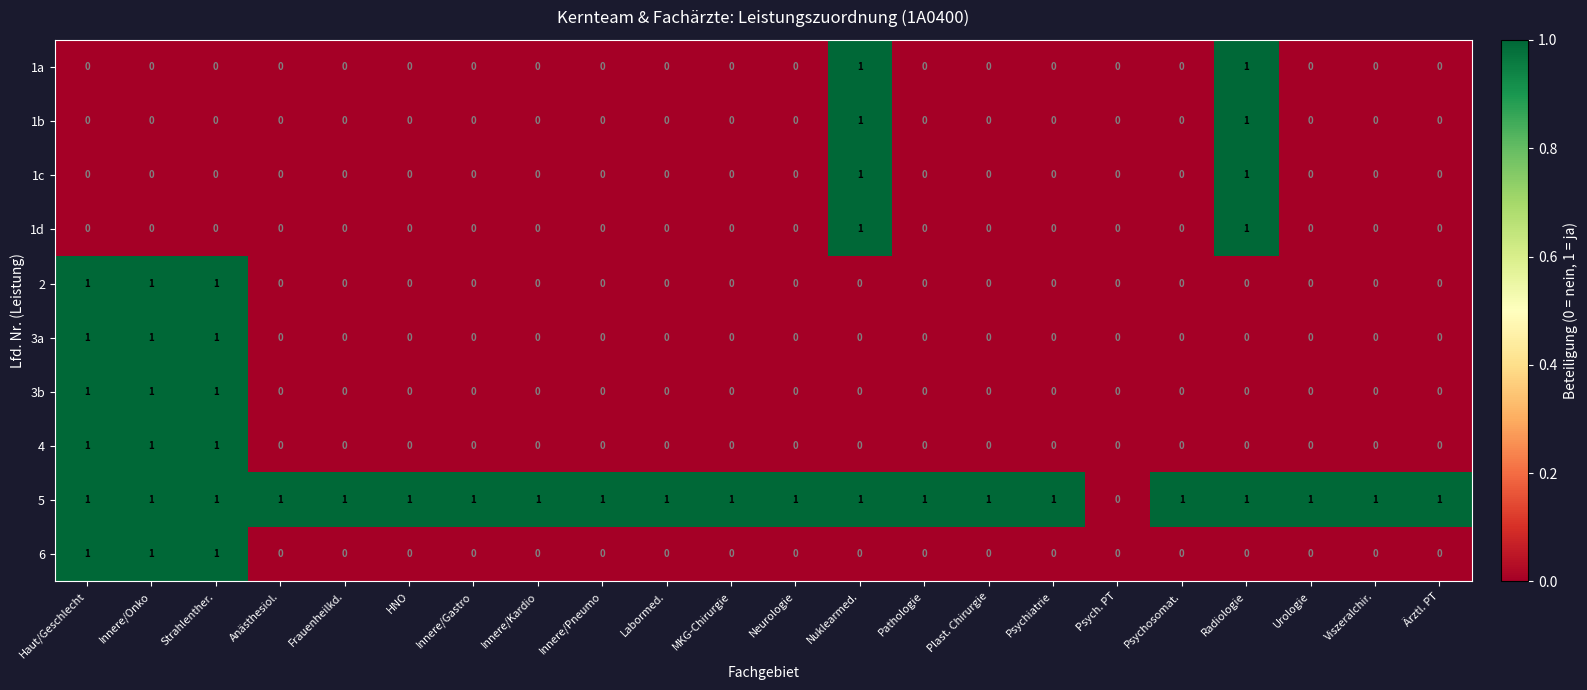

Which series has the largest total across all categories?

5